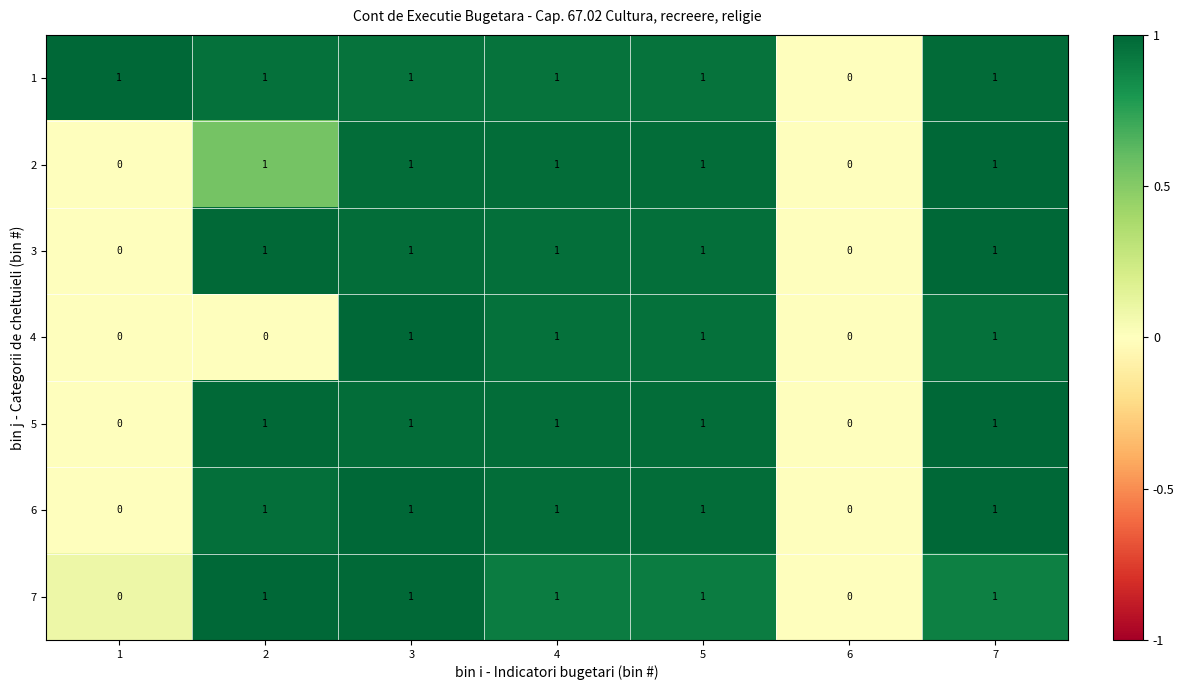

Which series has the largest total across all categories?

1